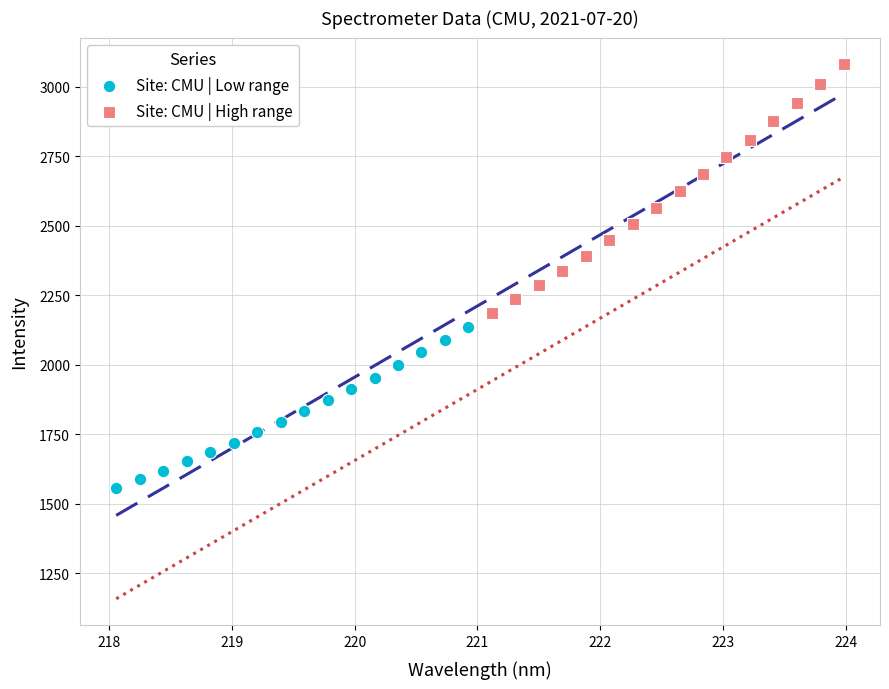

Which series reaches the minimum Y coordinate?

Site: CMU | Low range